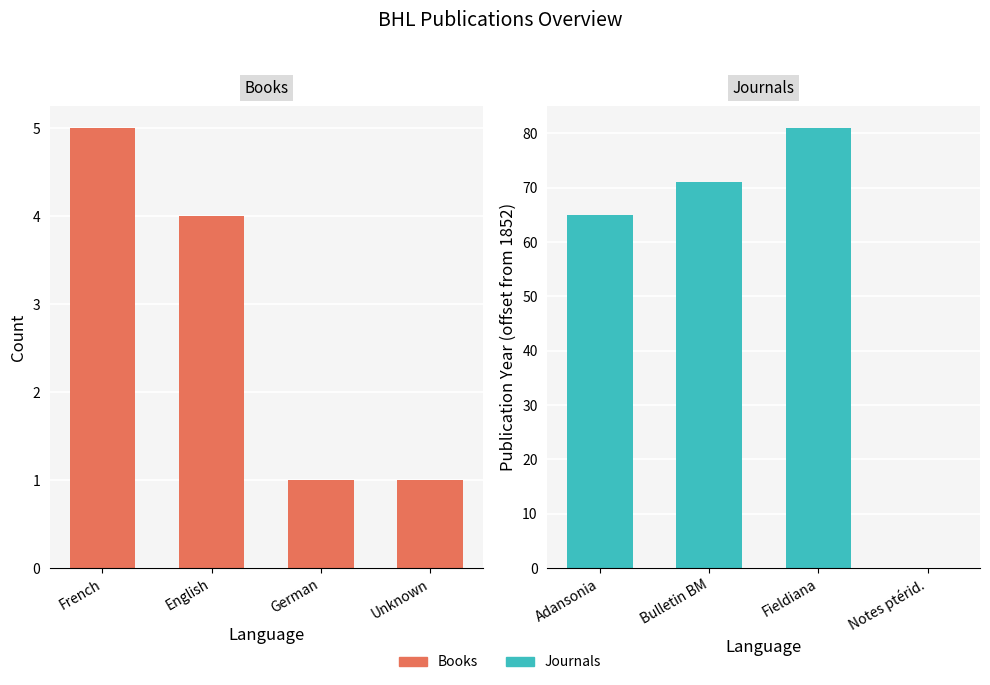

The Book/Journal Count series shows 1 at German. True or false?

True